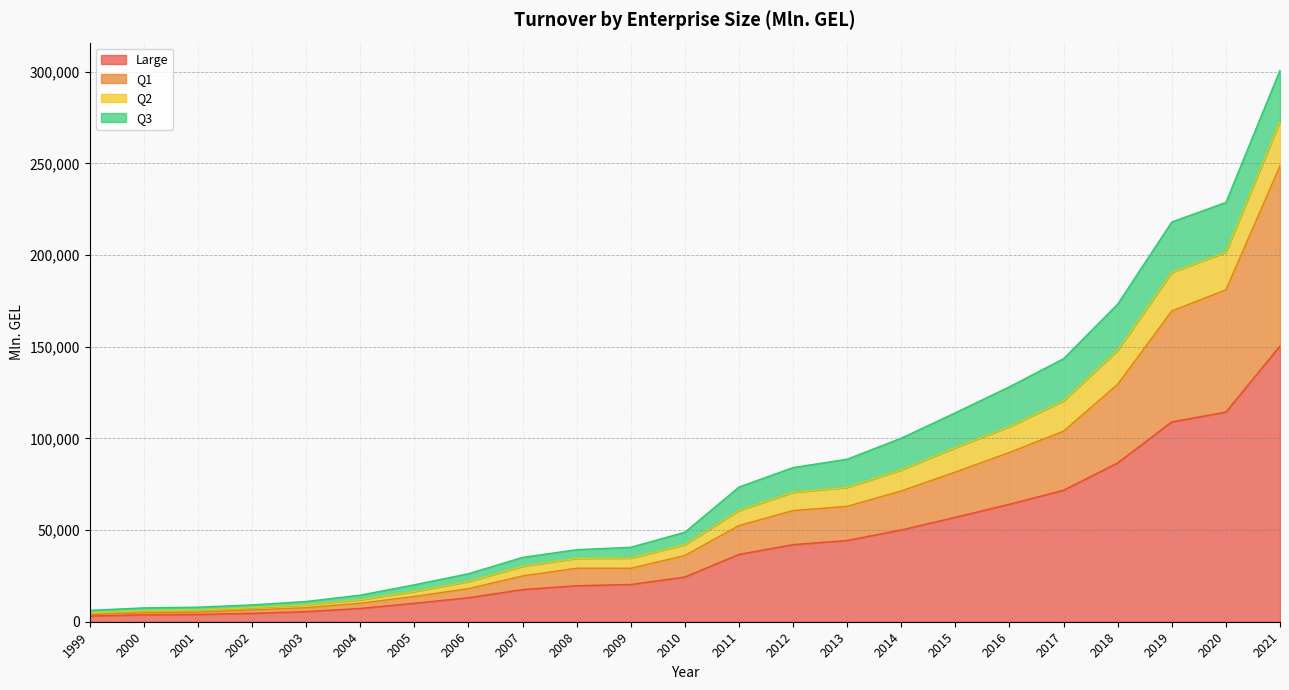

At which category is the sum across all series the highest?

2021